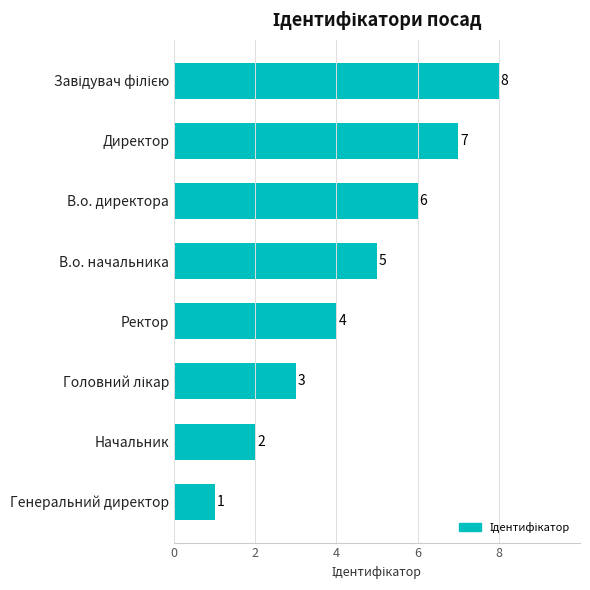

Between В.о. начальника and В.о. директора, which is larger?

В.о. директора